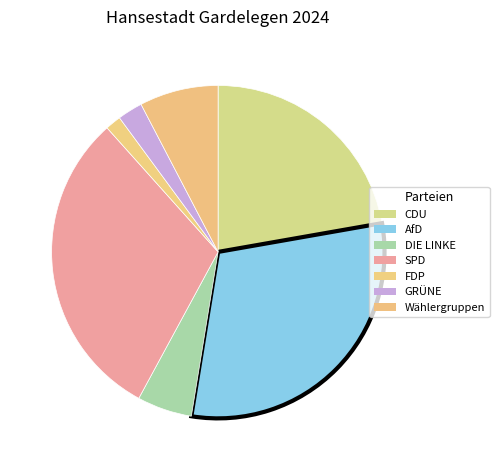

Does SPD account for over 50% of the chart?

No